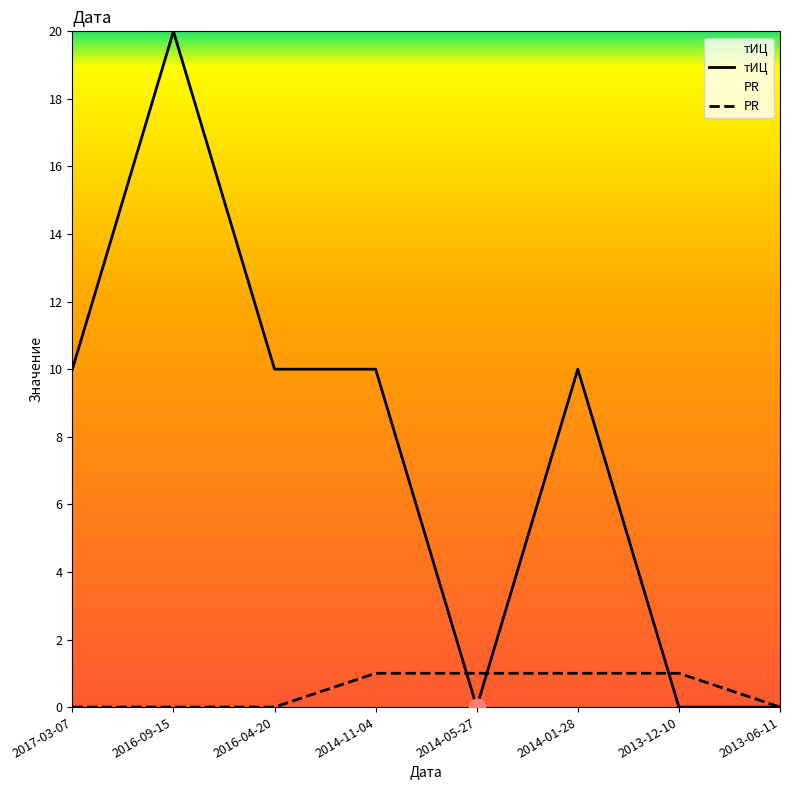

At which category does the chart reach its minimum across all series?

2014-05-27